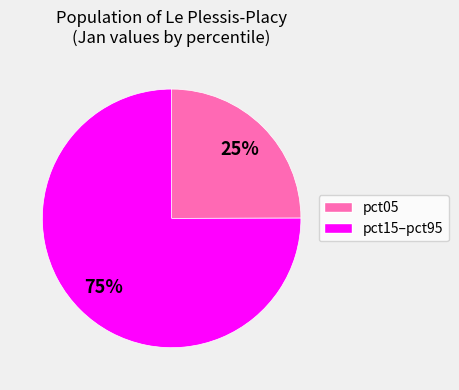

How many segments does this pie chart have?

2